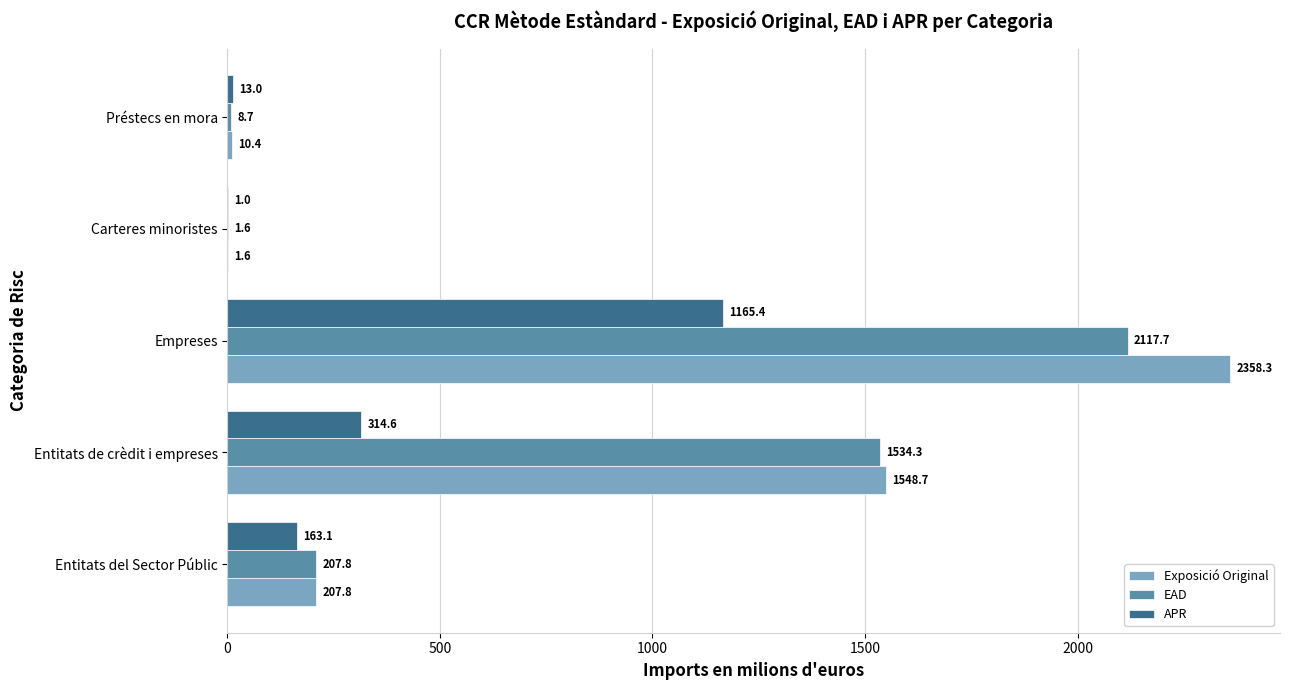

What are all the series names shown in the legend?

Exposició Original, EAD, APR